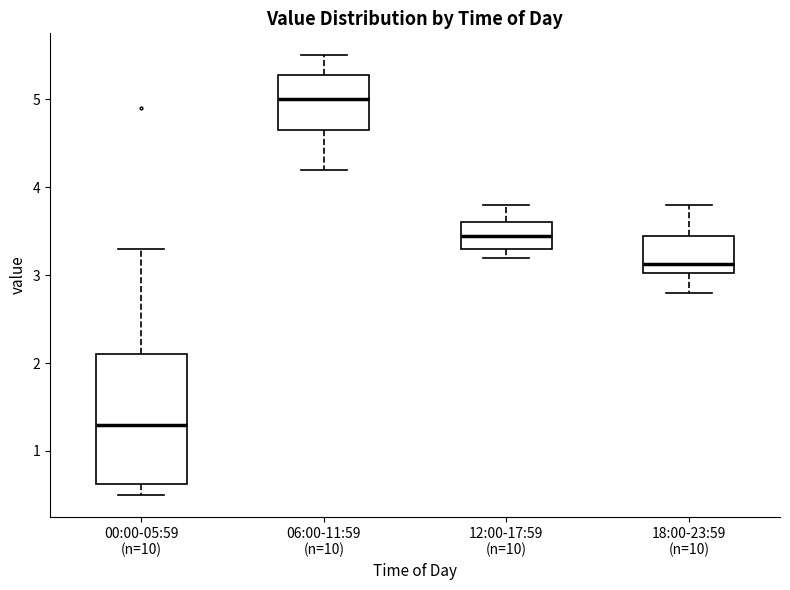

Where is the lower edge of the box for 12:00-17:59 (n=10) on the y-axis? The values are not printed on the chart, so give them approximately, as read against the axis.

3.3